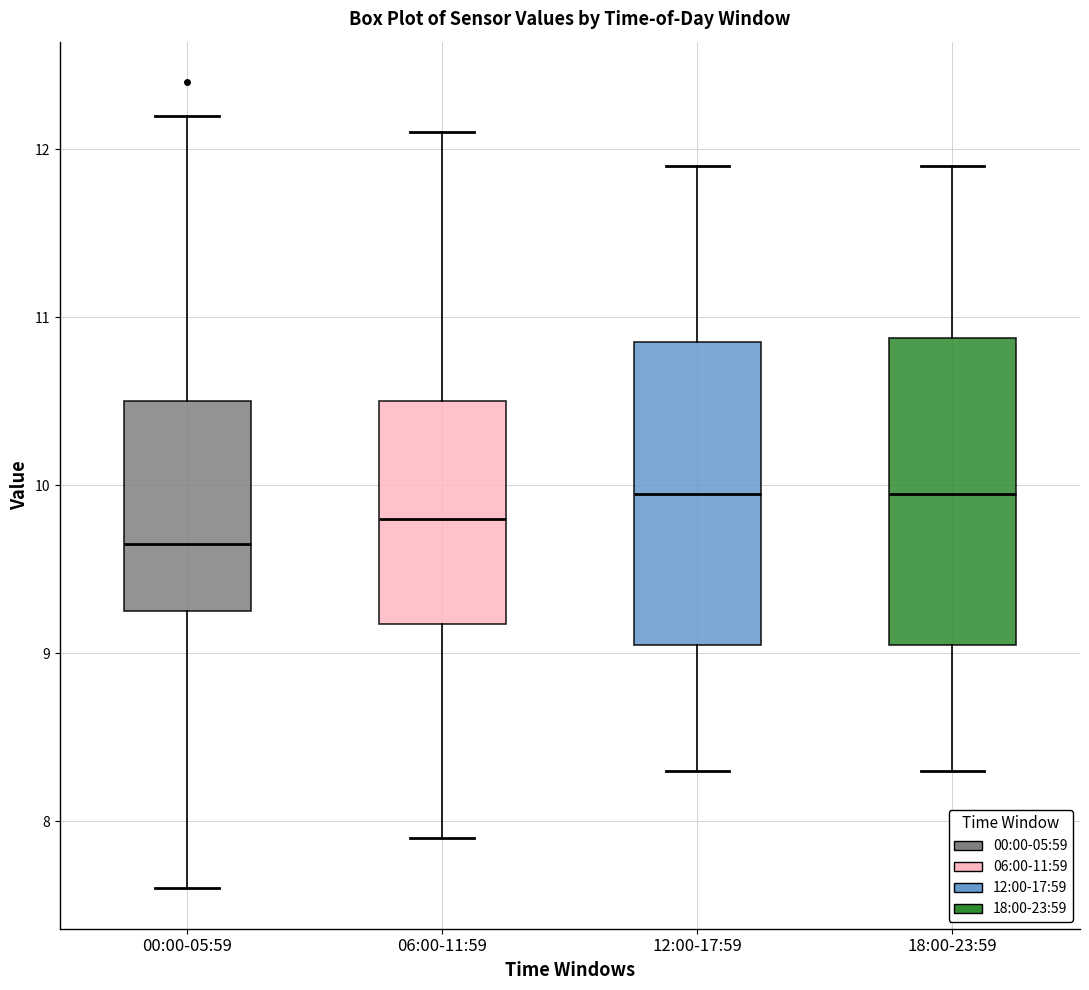

Where does the lower whisker of the box for 18:00-23:59 end on the y-axis? The values are not printed on the chart, so give them approximately, as read against the axis.

8.3